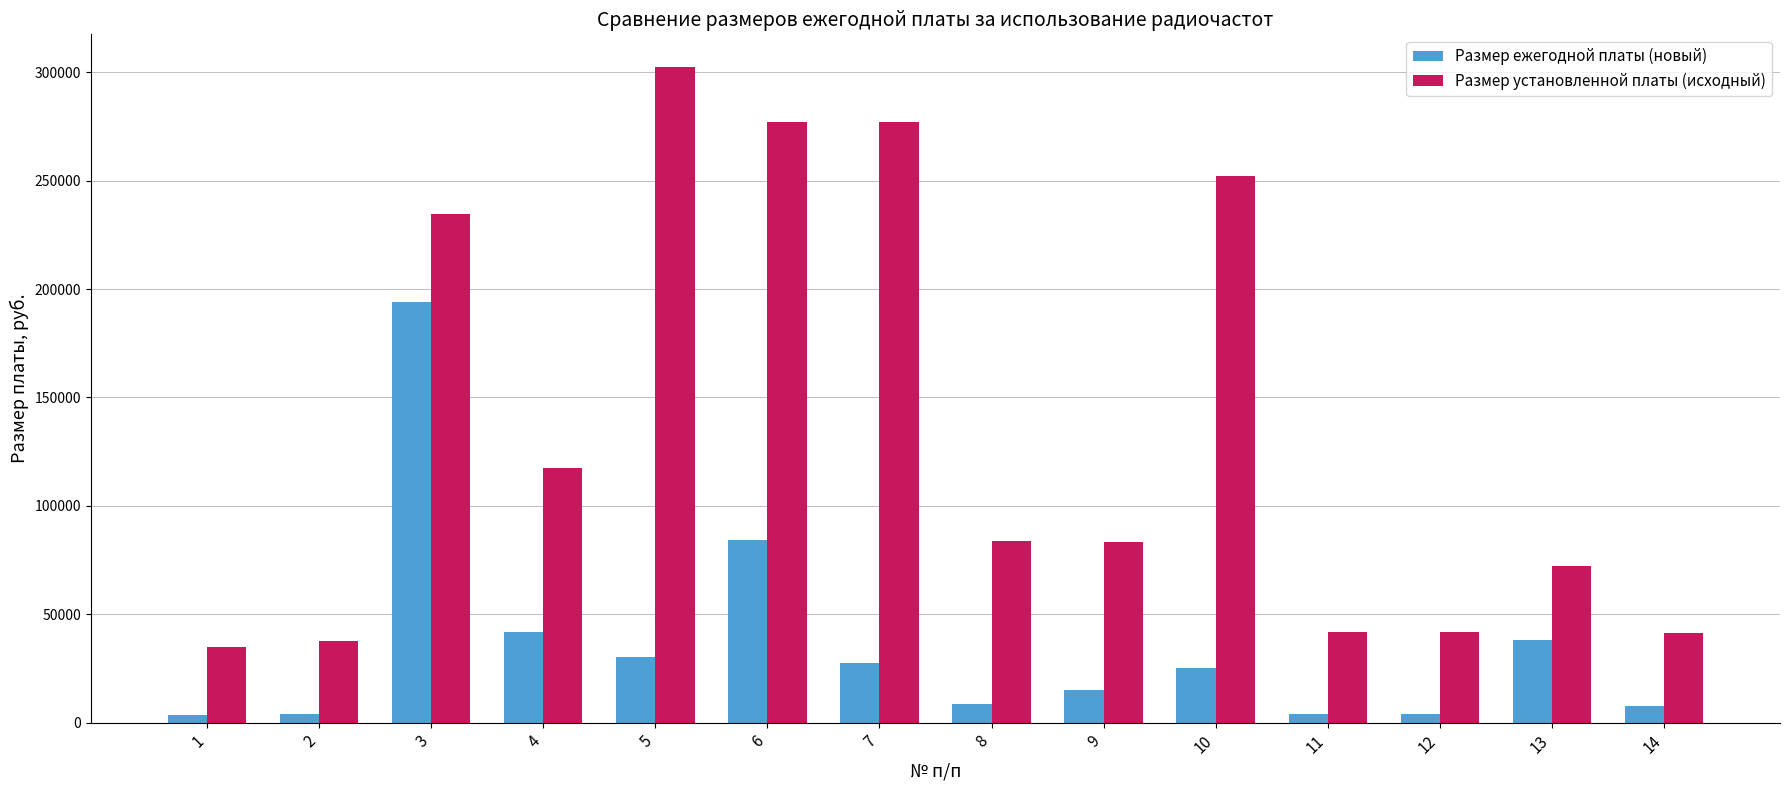

List the series in order of their peak value, lowest first.

Размер ежегодной платы (новый), Размер установленной платы (исходный)